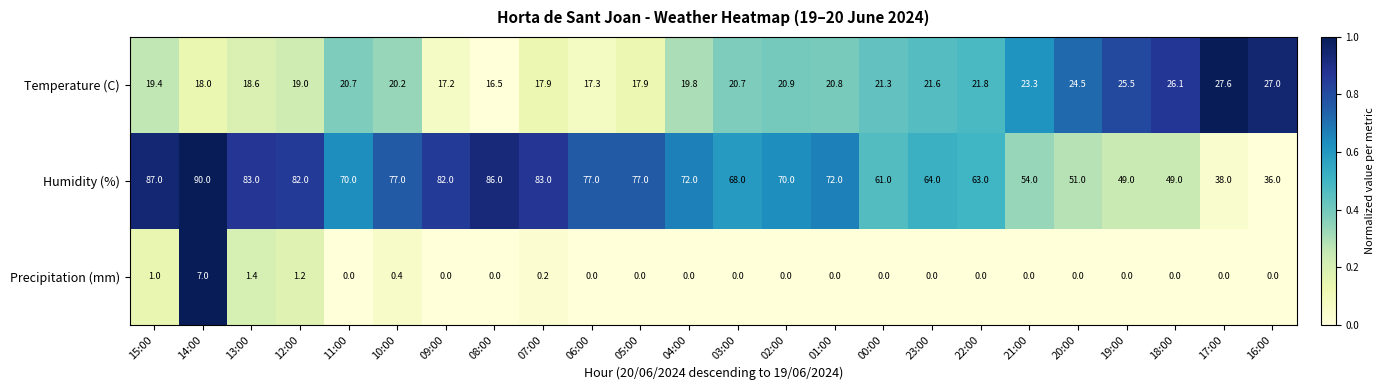

What is the total value across all series at 18:00?

75.1